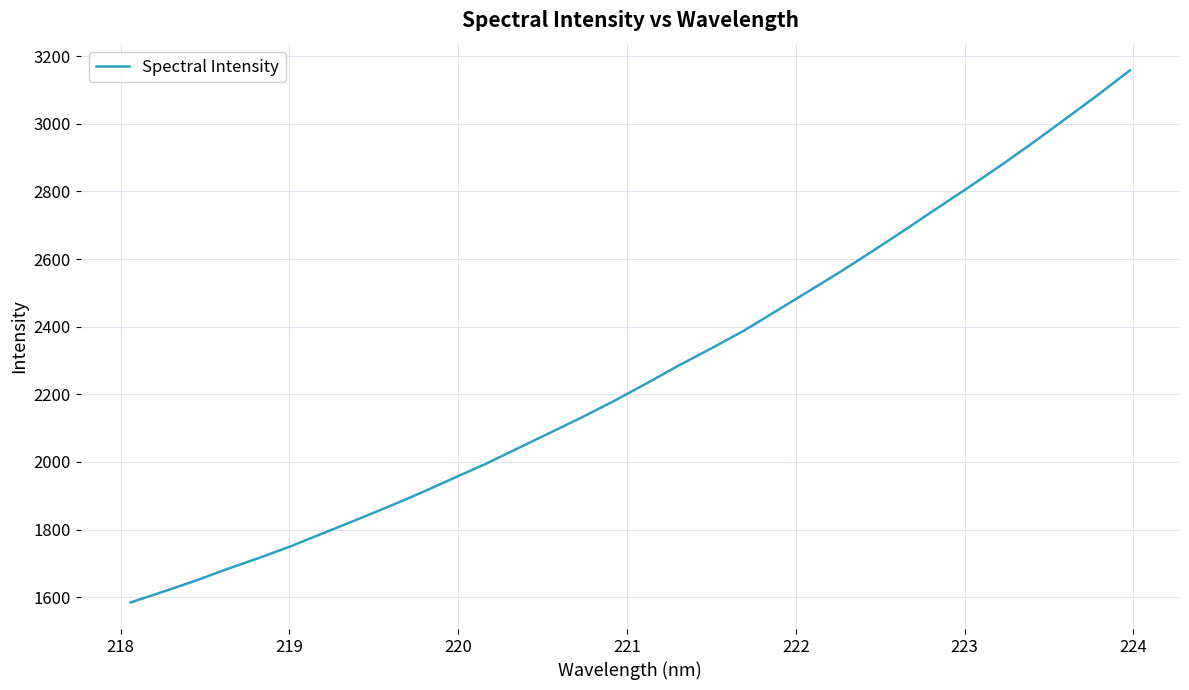

Does the chart have visible grid lines?

Yes